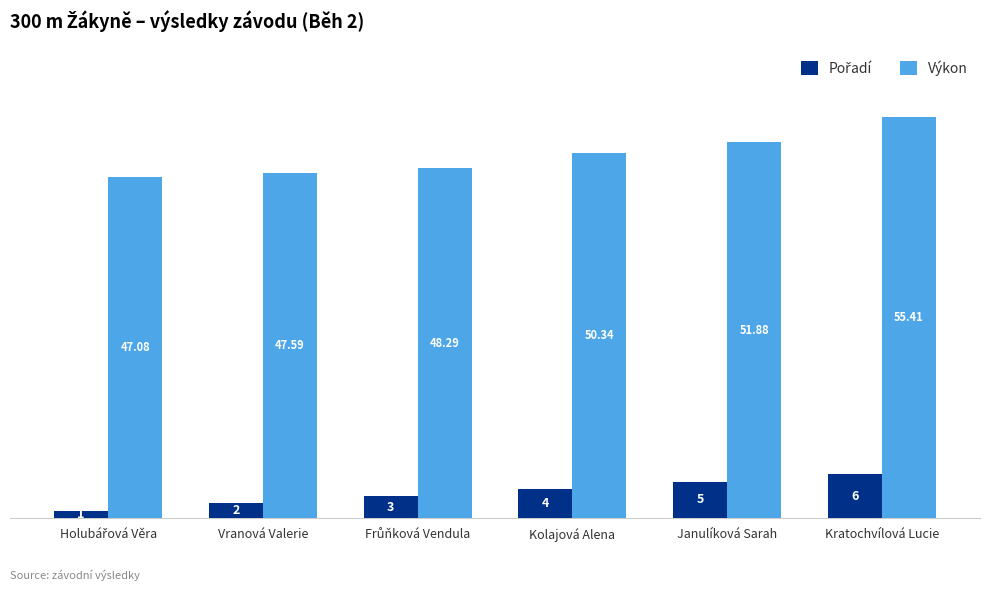

At how many categories does at least one series exceed 44?

6